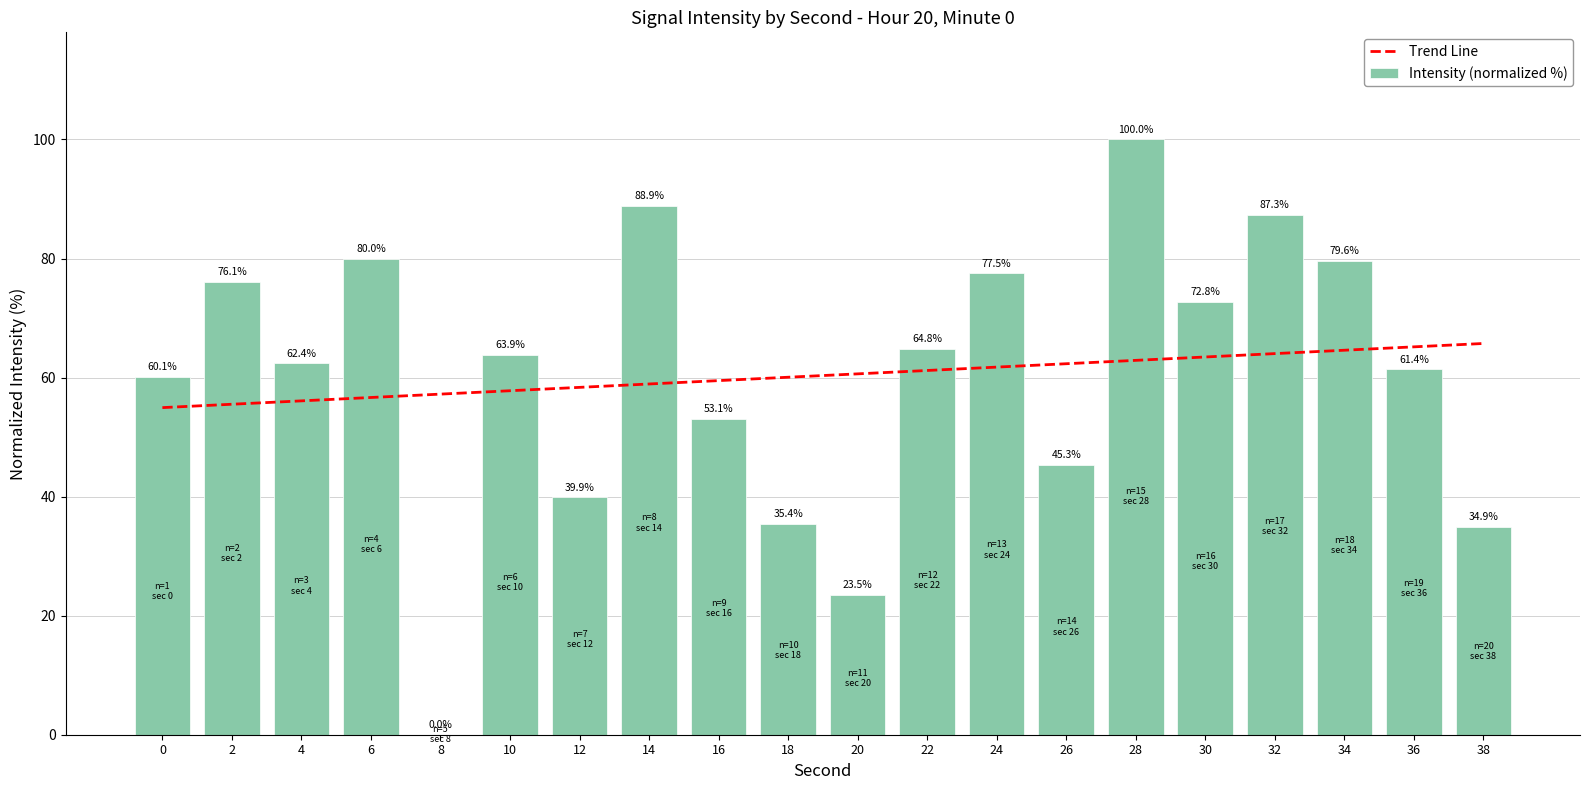

What is the greatest value displayed?

100.0